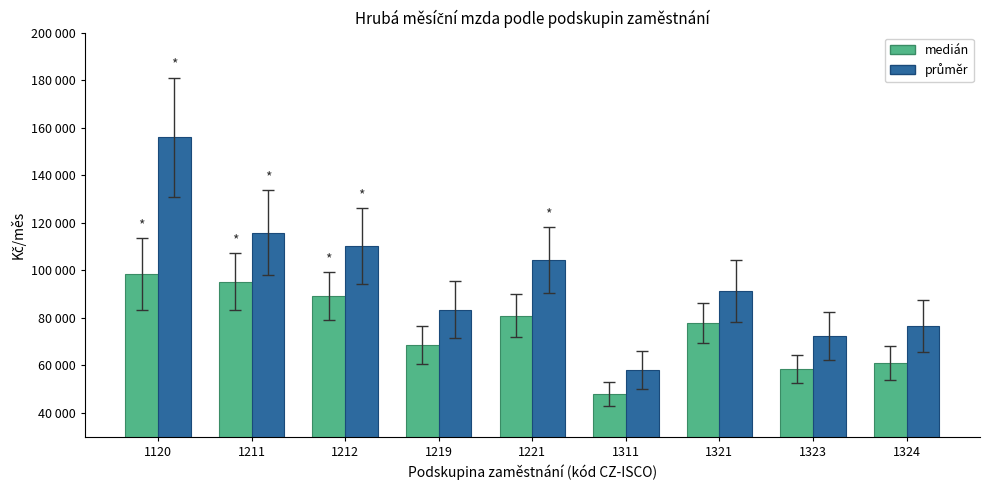

At 1221, list the series in order from largest to smallest.

průměr, medián